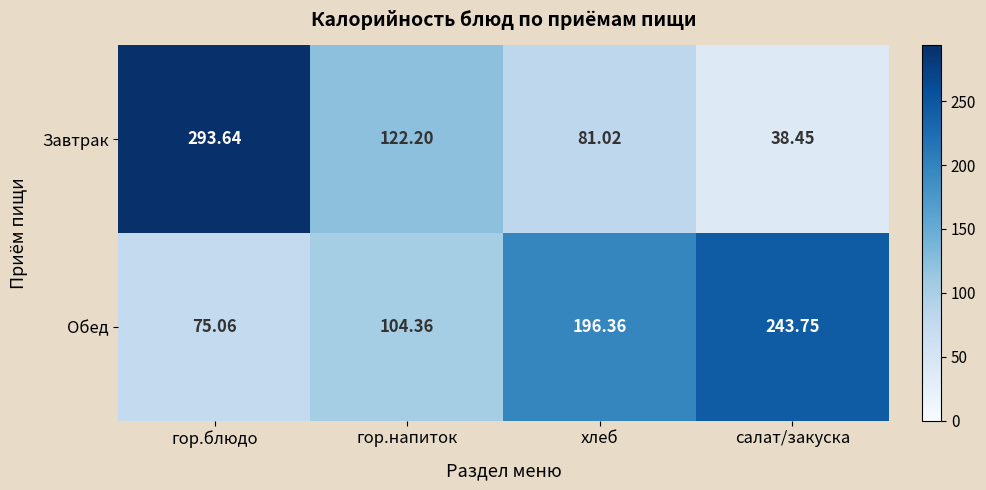

At which category does the chart reach its minimum across all series?

салат/закуска